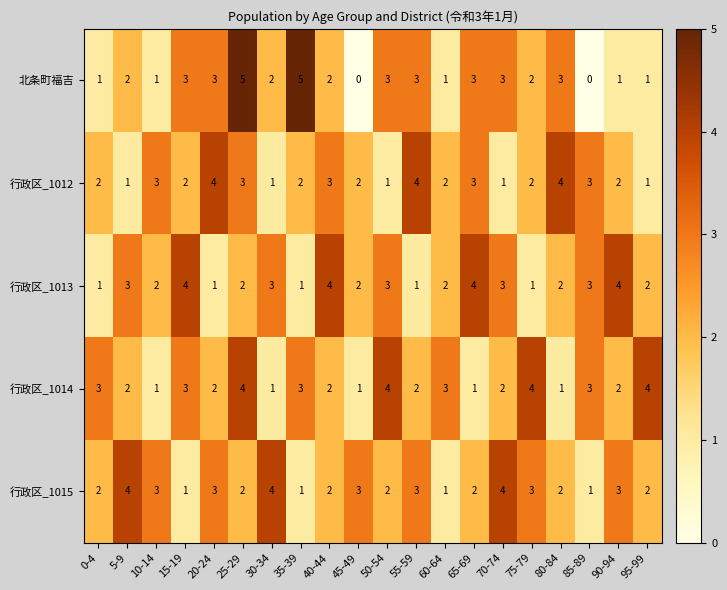

What is the difference between the maximum and minimum values in the 行政区_1014 series?

3